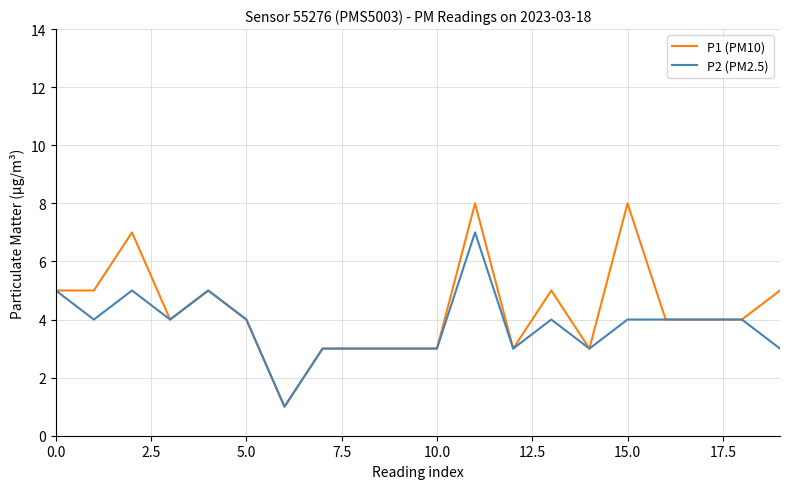

Which series has the widest spread of values?

P1 (PM10)